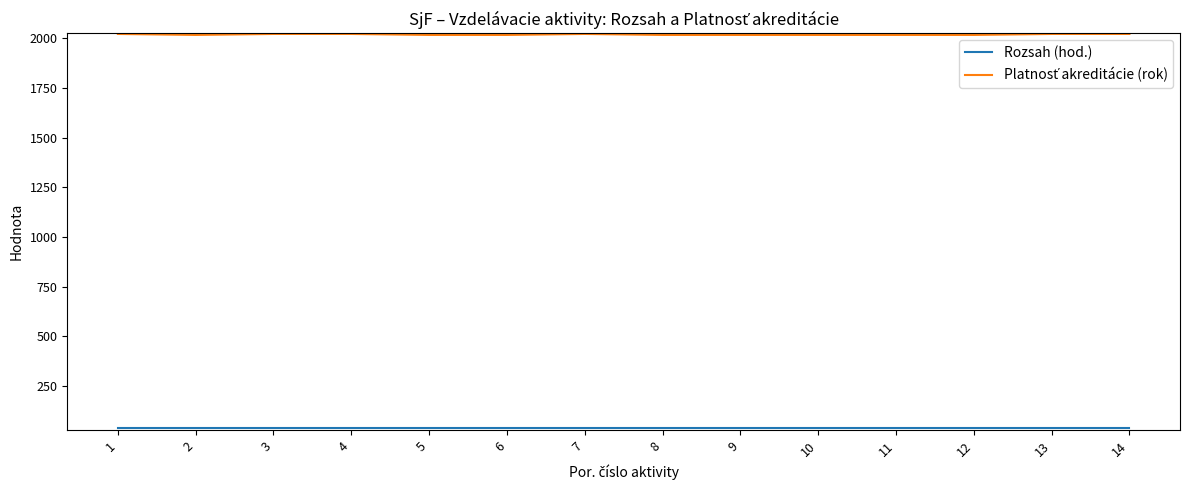

What is the greatest value displayed?

2021